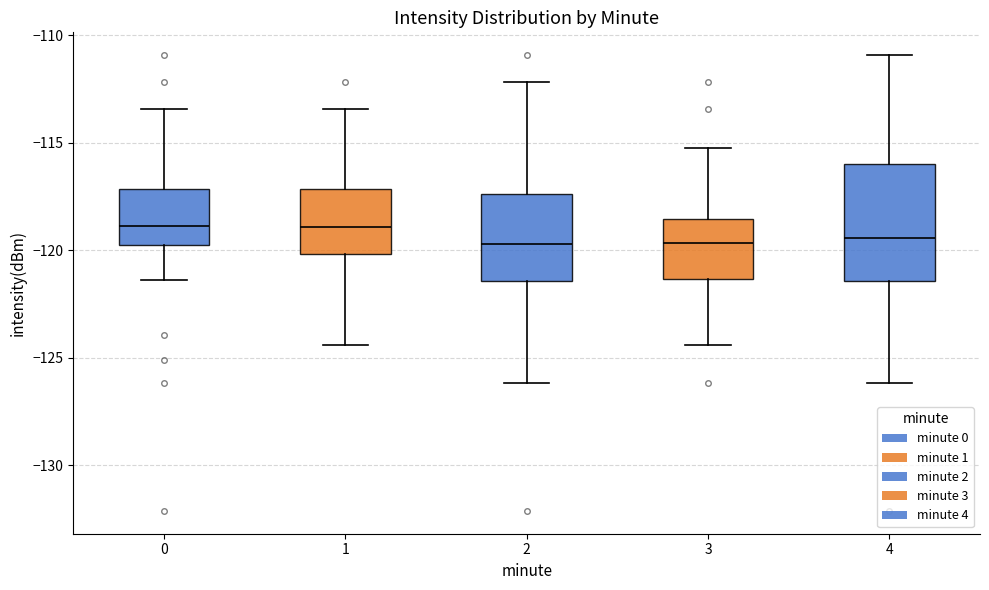

Where is the upper edge of the box at x = 3 on the y-axis? The values are not printed on the chart, so give them approximately, as read against the axis.

-118.5